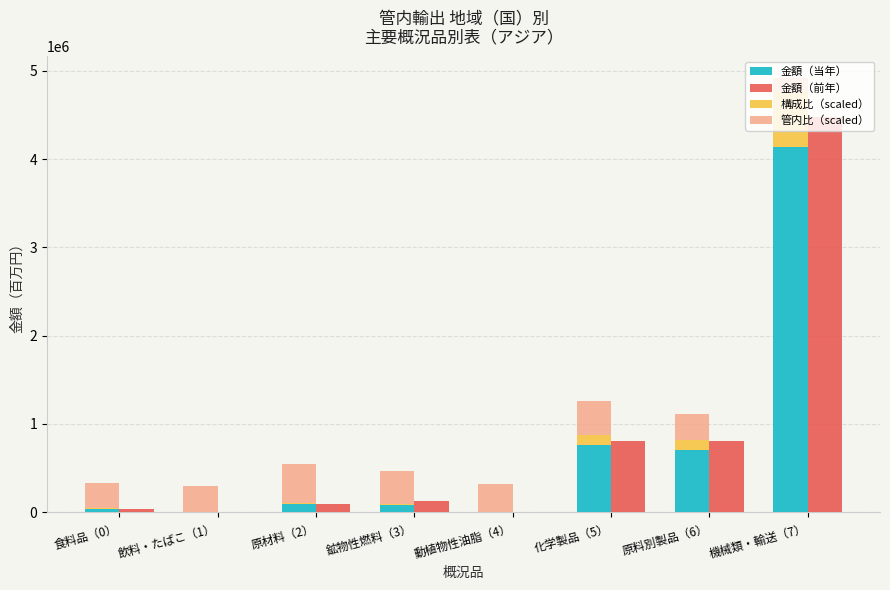

Which has a higher value, 化学製品（5） or 鉱物性燃料（3）?

化学製品（5）